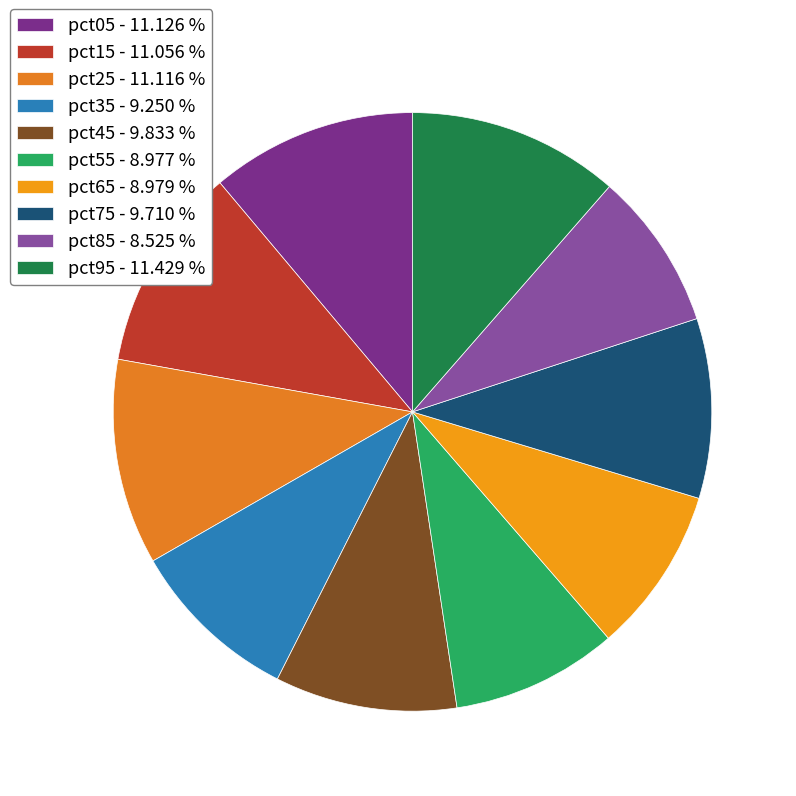

How many slices are in this pie chart?

10